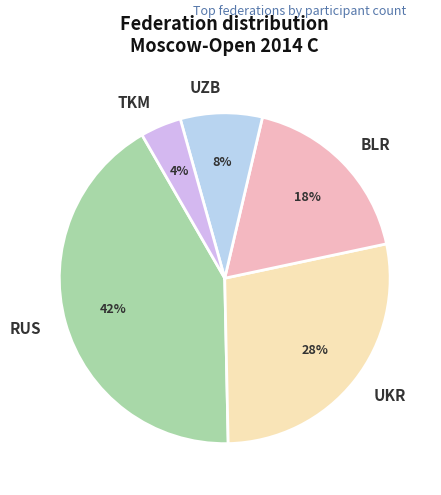

Does TKM account for over 50% of the chart?

No